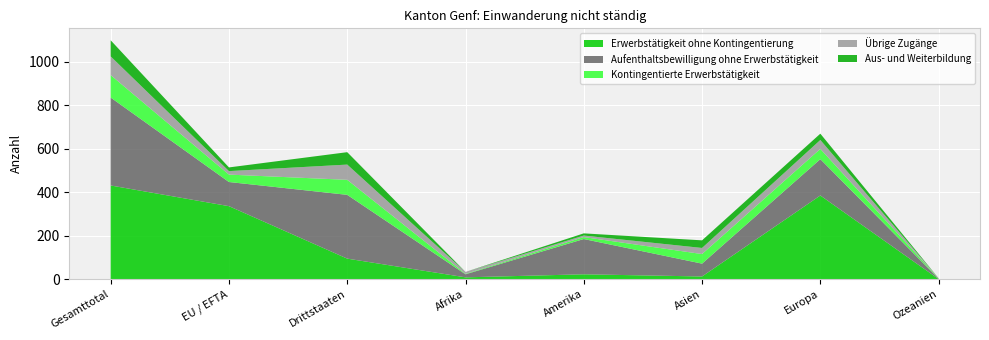

What is the total value across all series at Europa?

669